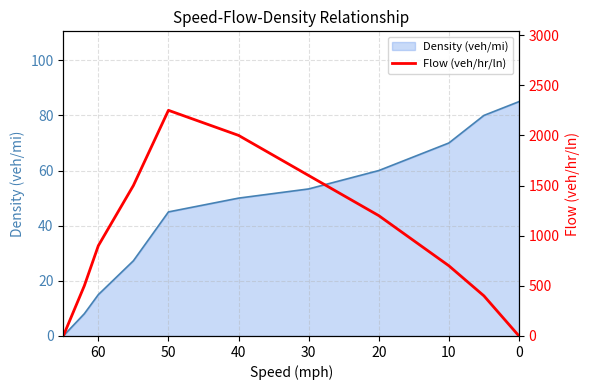

How many lines are shown in the chart?

1